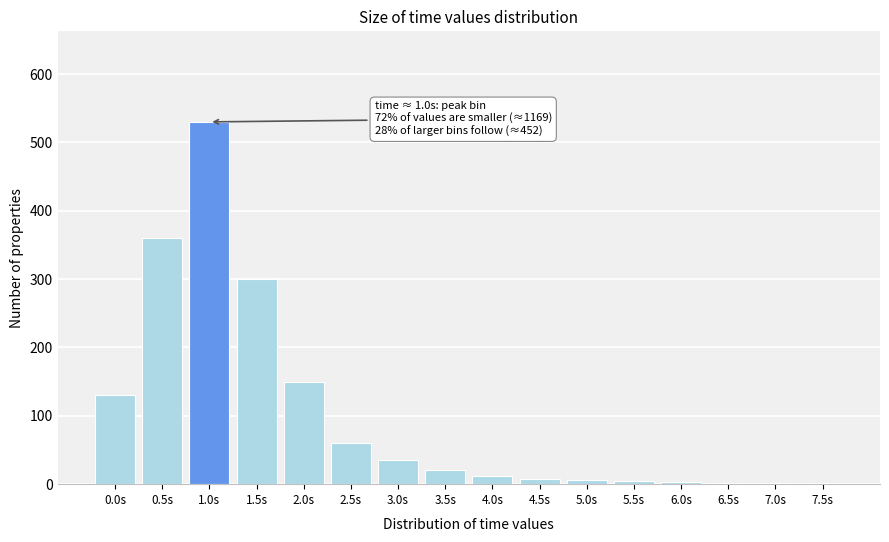

Between 0.5s and 2.5s, which is larger?

0.5s